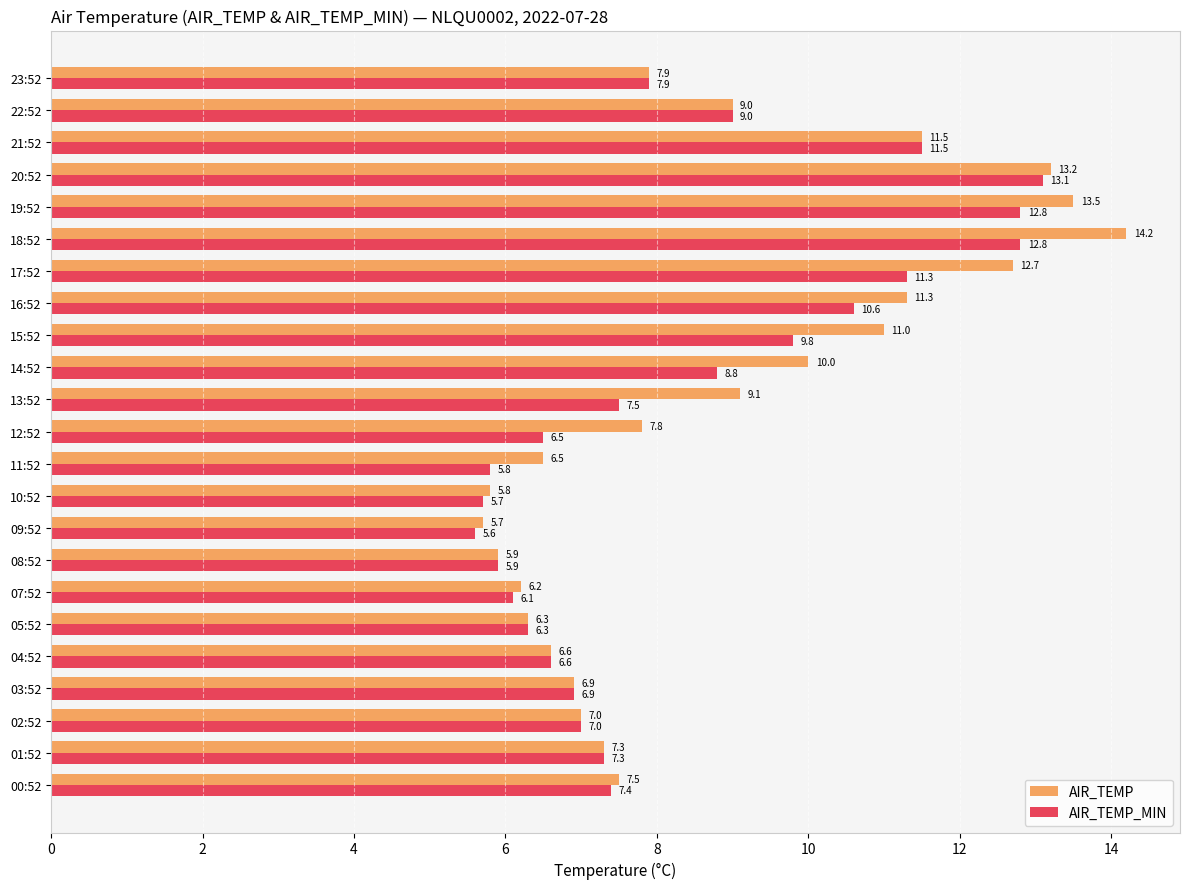

At how many categories does at least one series exceed 13?

3